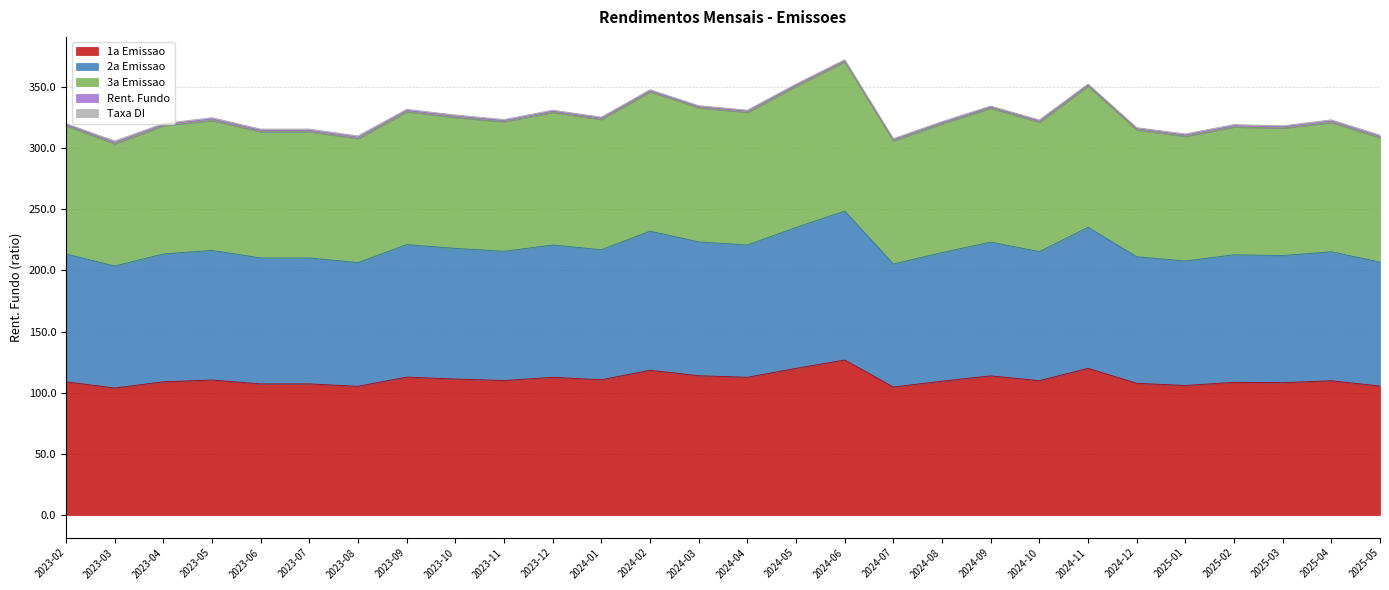

What is the highest value of the 1a Emissao series?

126.8